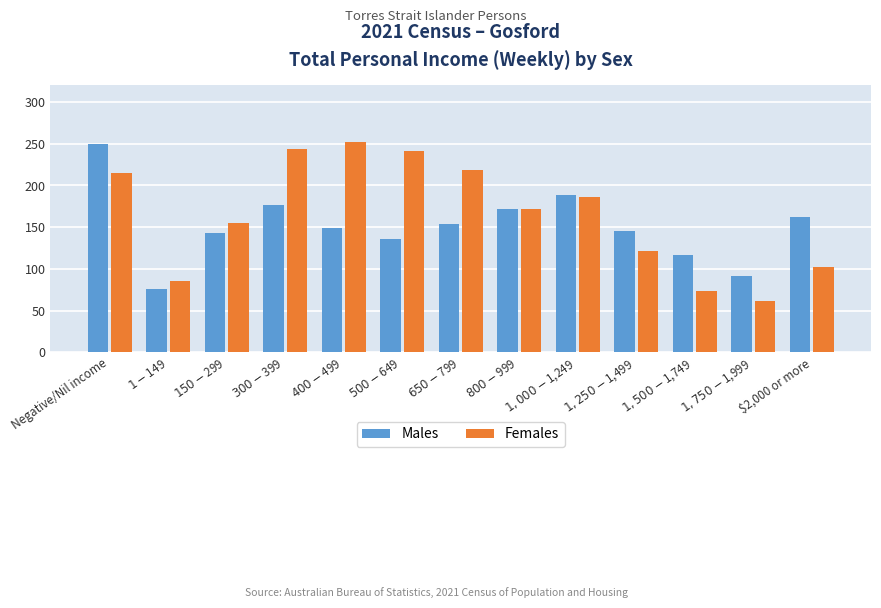

What is the label of the 9th bar from the left?

$1,000-$1,249